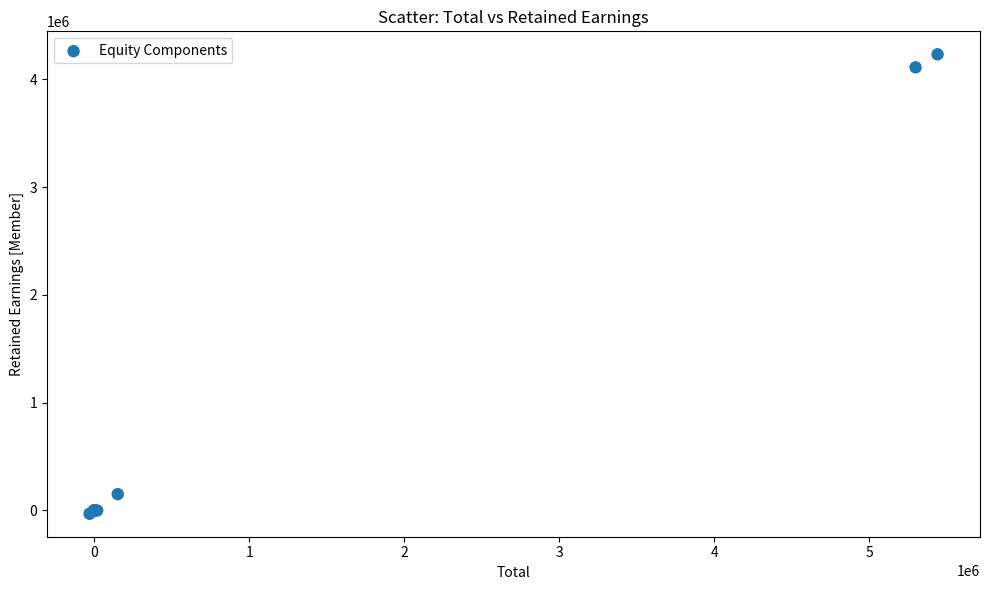

What Y value in the scatter plot is closest to 2100616?

151416